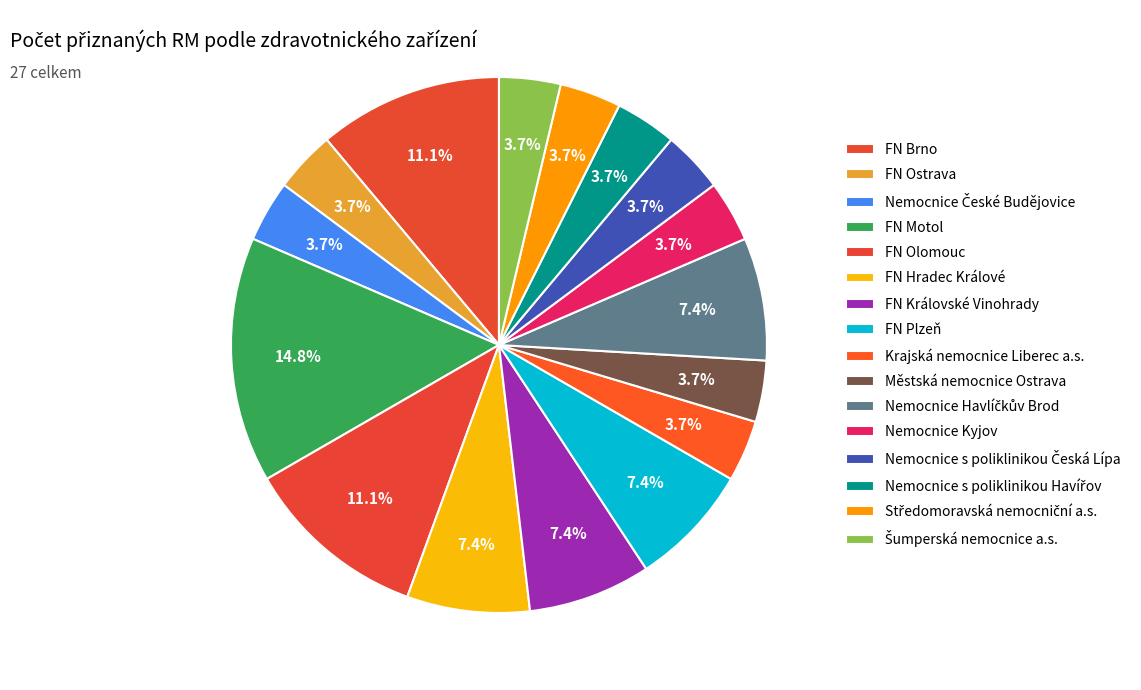

How many segments does this pie chart have?

16